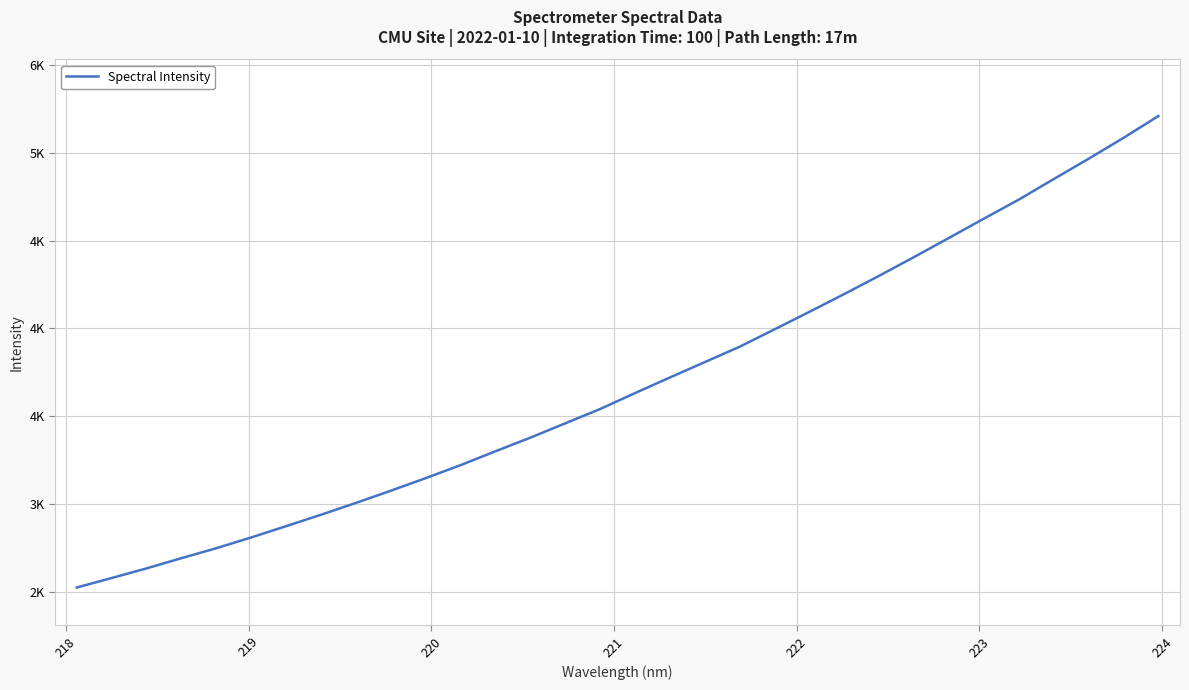

Is this an area chart (filled region under the line)?

No